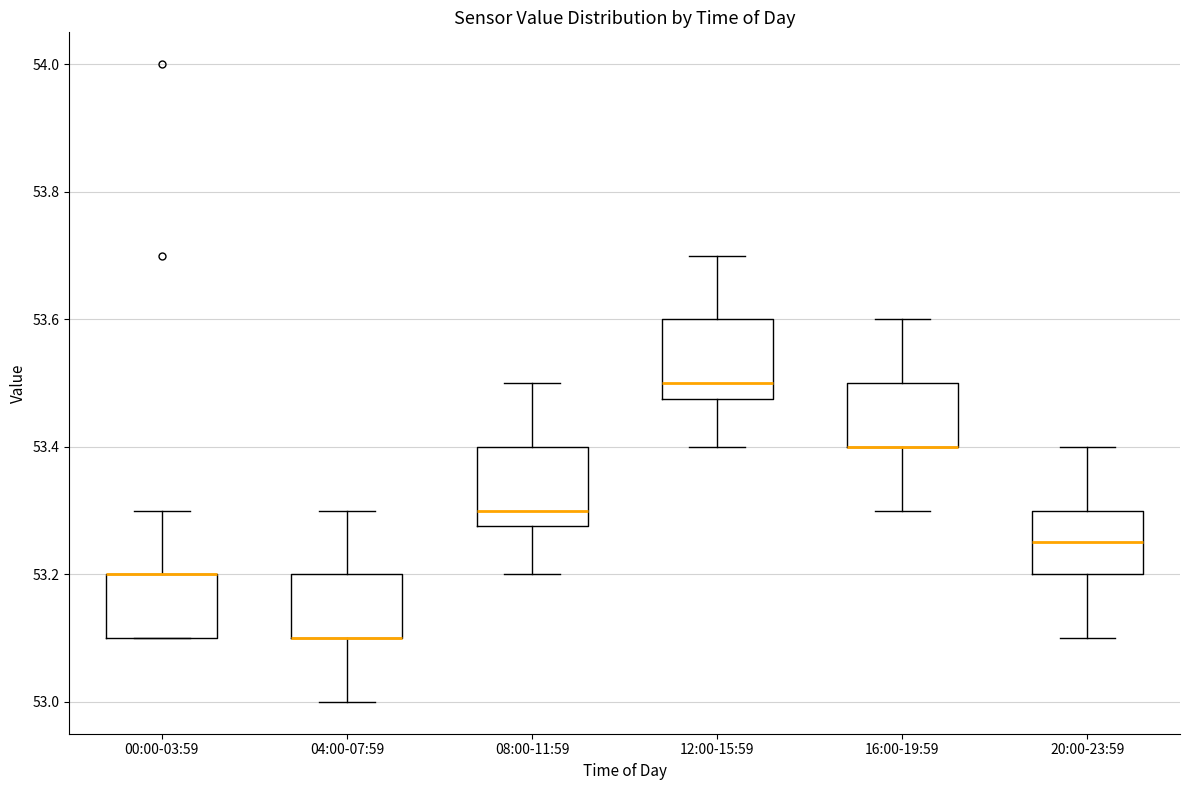

Where is the upper edge of the box for 00:00-03:59 on the y-axis? The values are not printed on the chart, so give them approximately, as read against the axis.

53.20